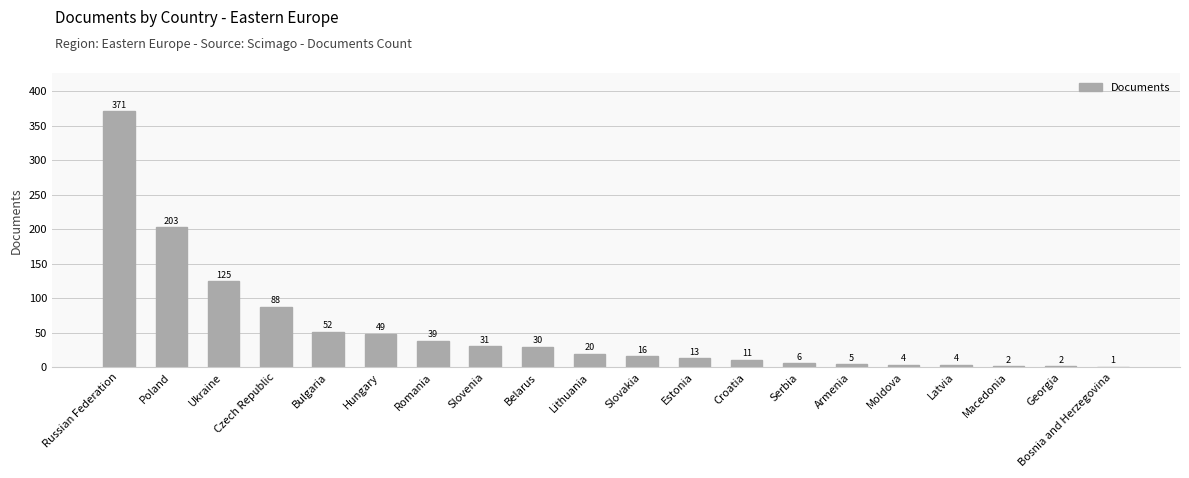

The value at Ukraine is 125. True or false?

True